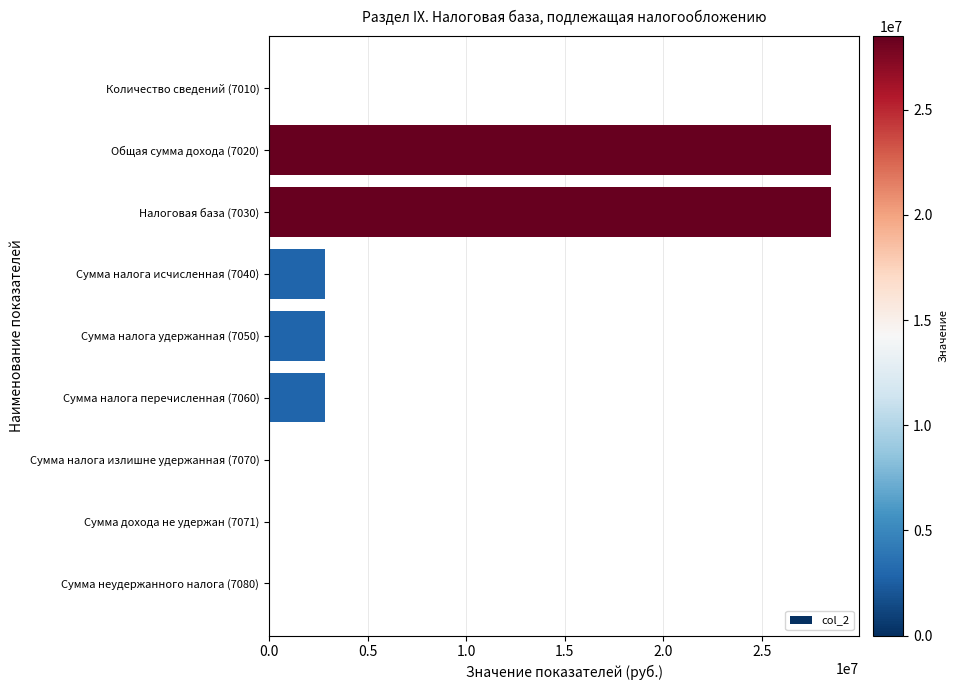

The value at Сумма налога удержанная (7050) is 3971522. True or false?

False